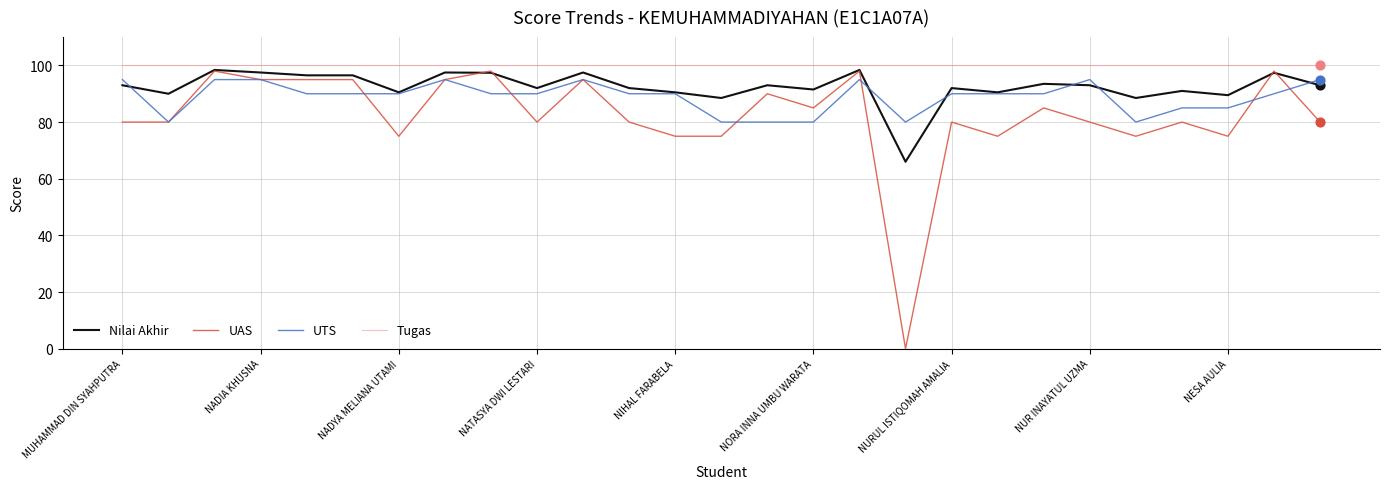

Which series has the largest total across all categories?

Tugas